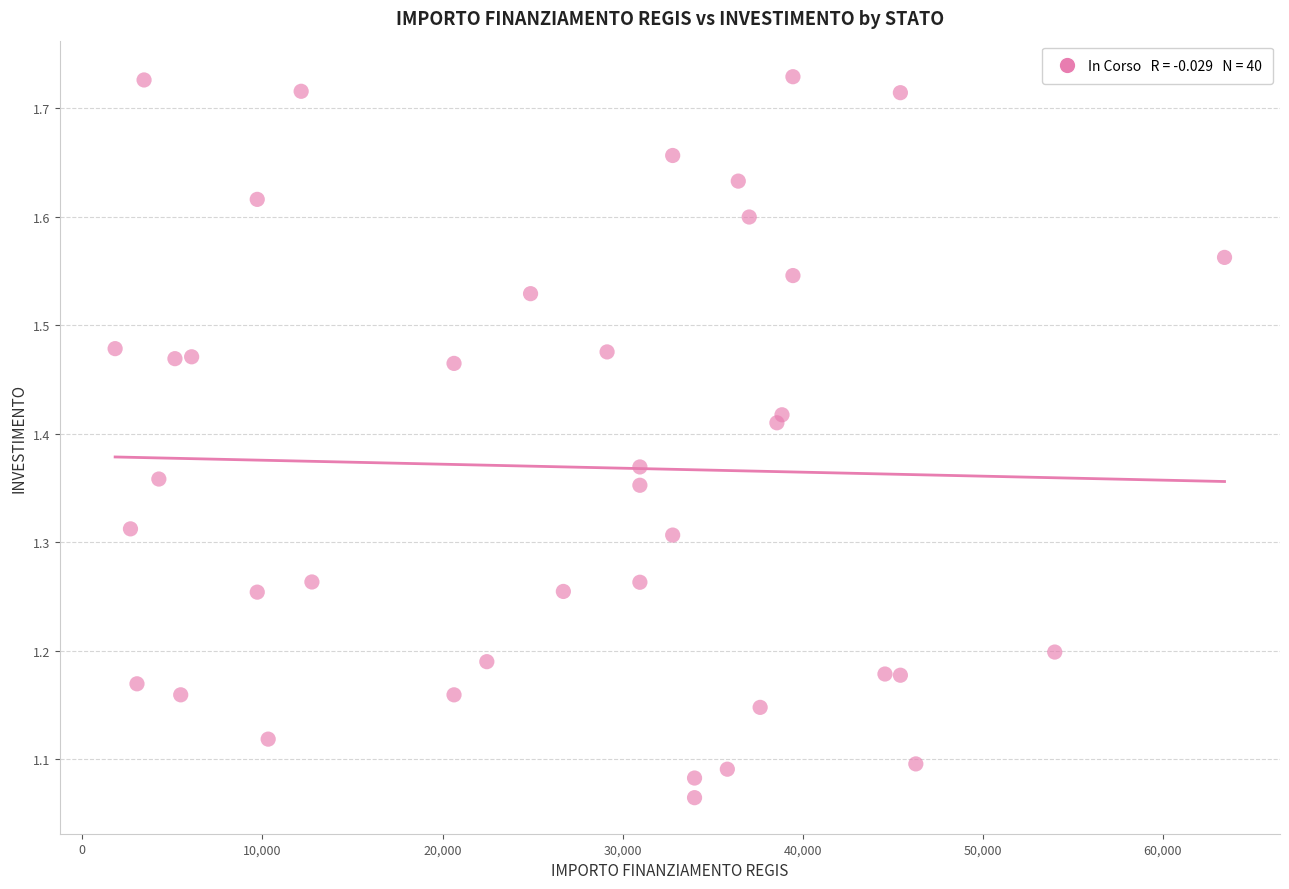

What is the range of X values (max minus min)?

61597.0